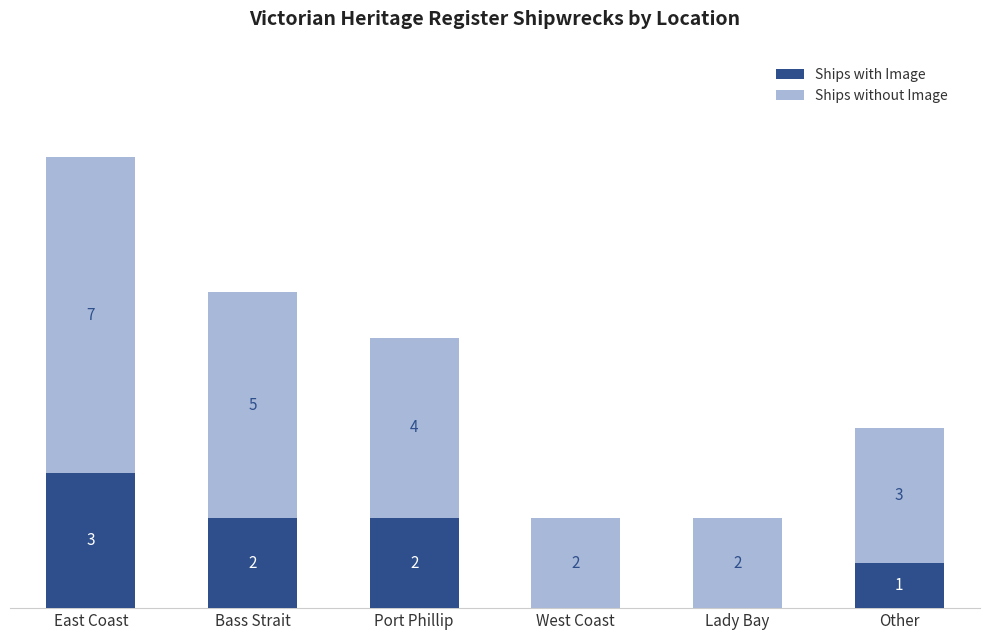

At which category is the sum across all series the highest?

East Coast